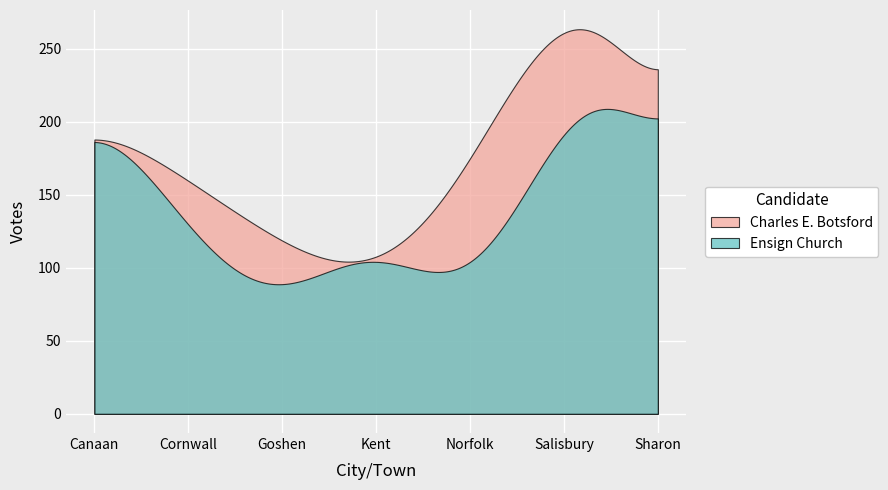

At how many categories does at least one series exceed 246?

1